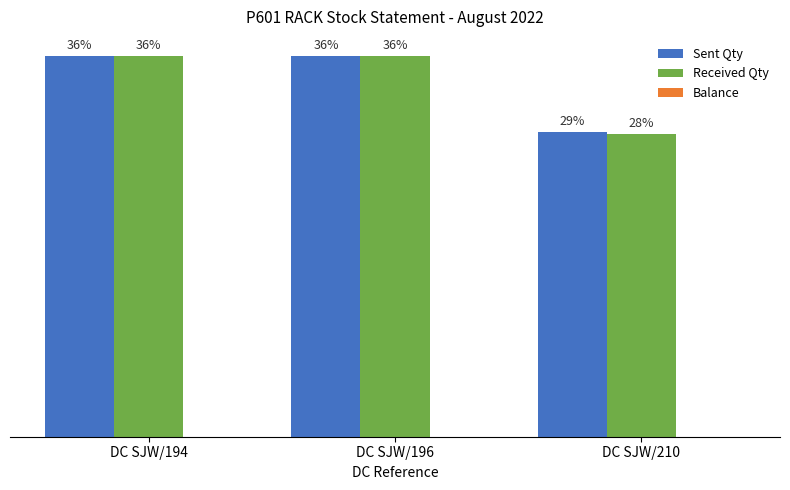

Are the bars grouped side by side (vs. stacked)?

Yes